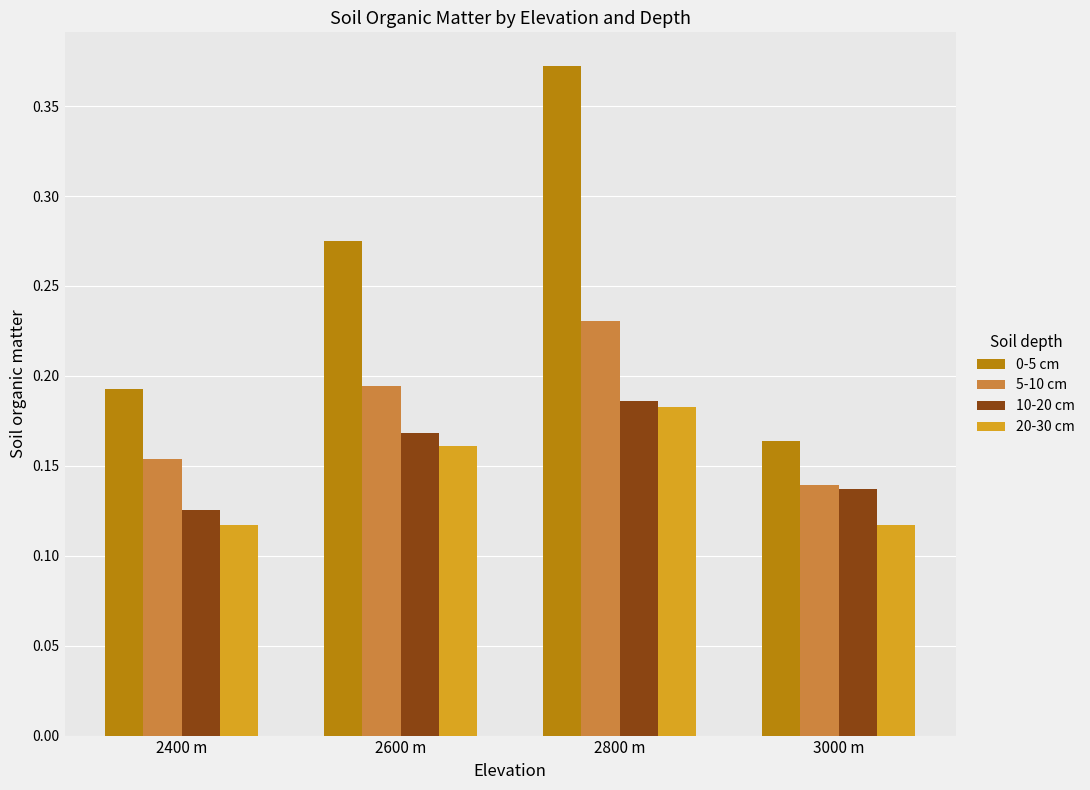

Count the 20-30 cm values in the range 0 to 1.

4